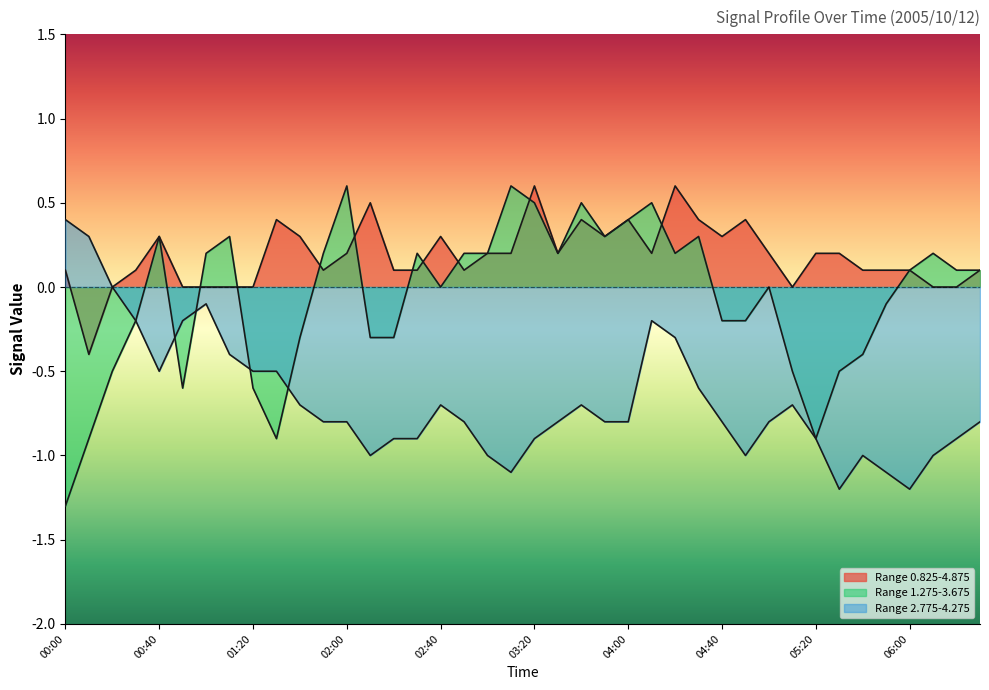

What is the difference between the highest and lowest values at 03:20?

1.5